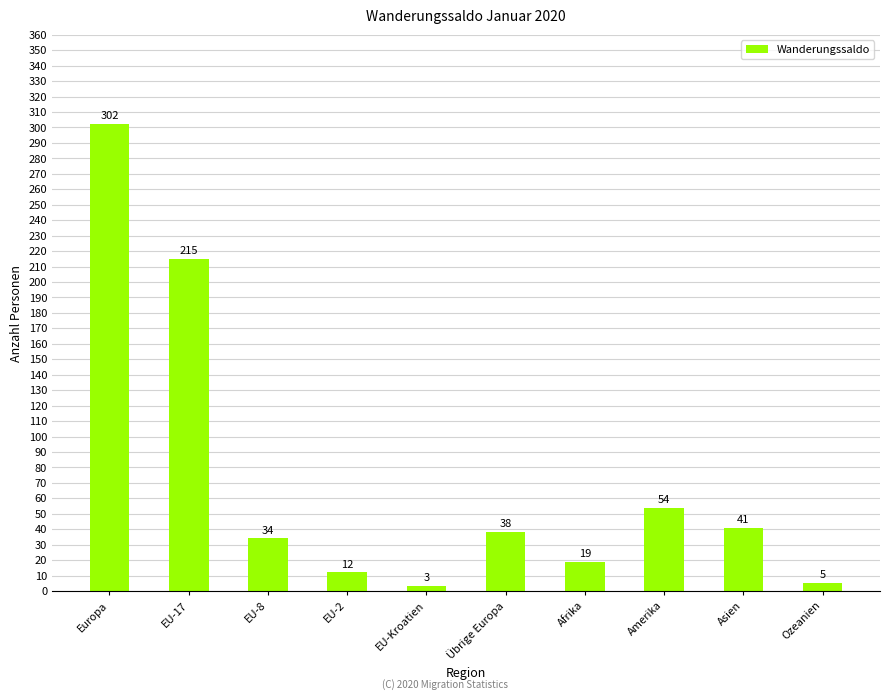

What is the label of the 7th bar from the right?

EU-2